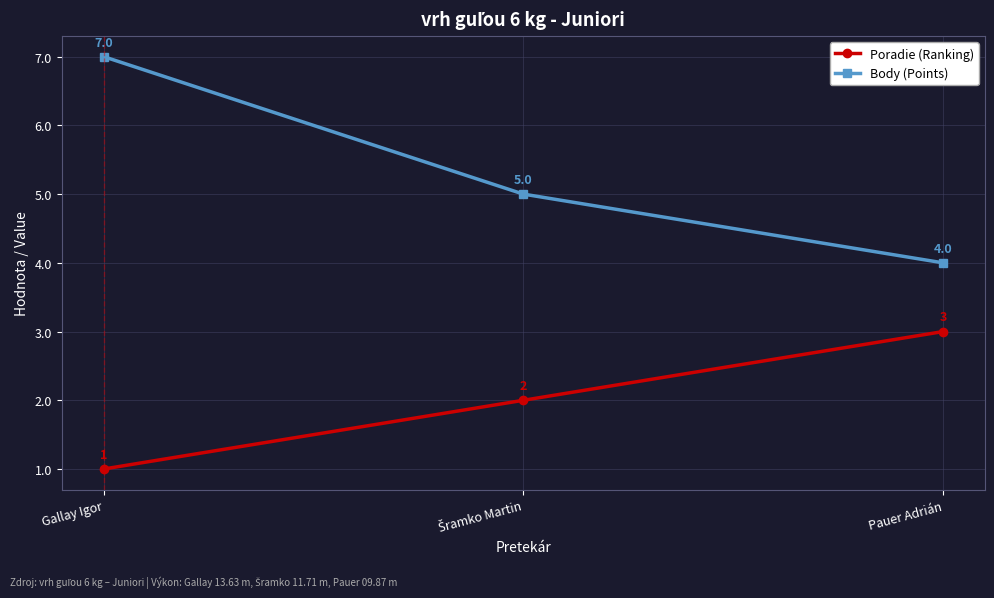

True or false: Body (Points) has a value of 7 at Gallay Igor.

True